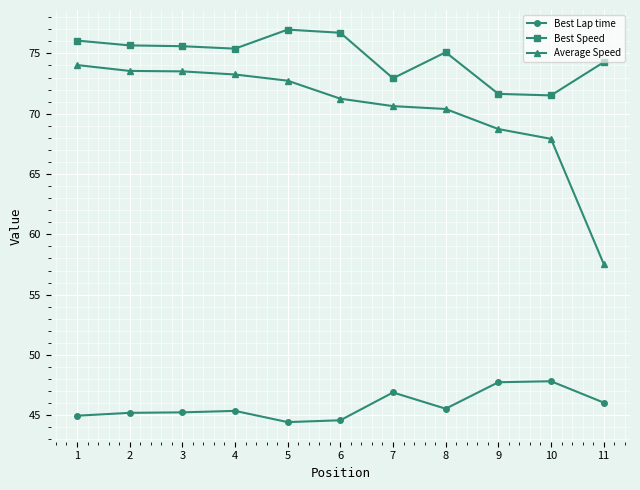

The value of Best Lap time at 6 is 44.6. True or false?

True